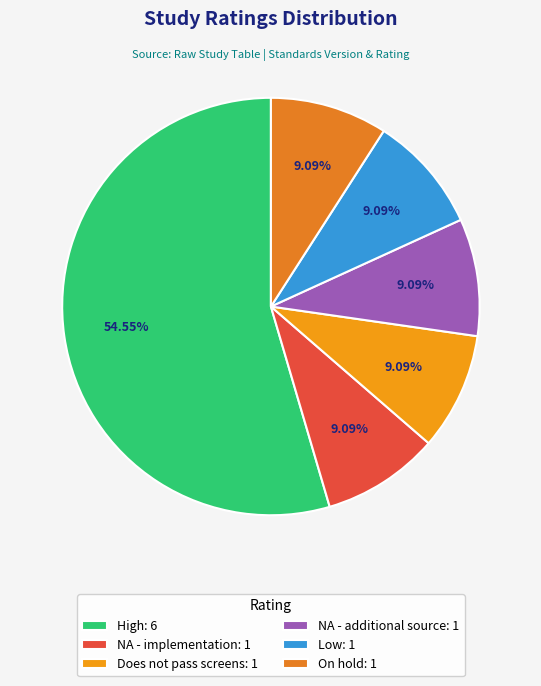

Count the number of slices in the pie.

6